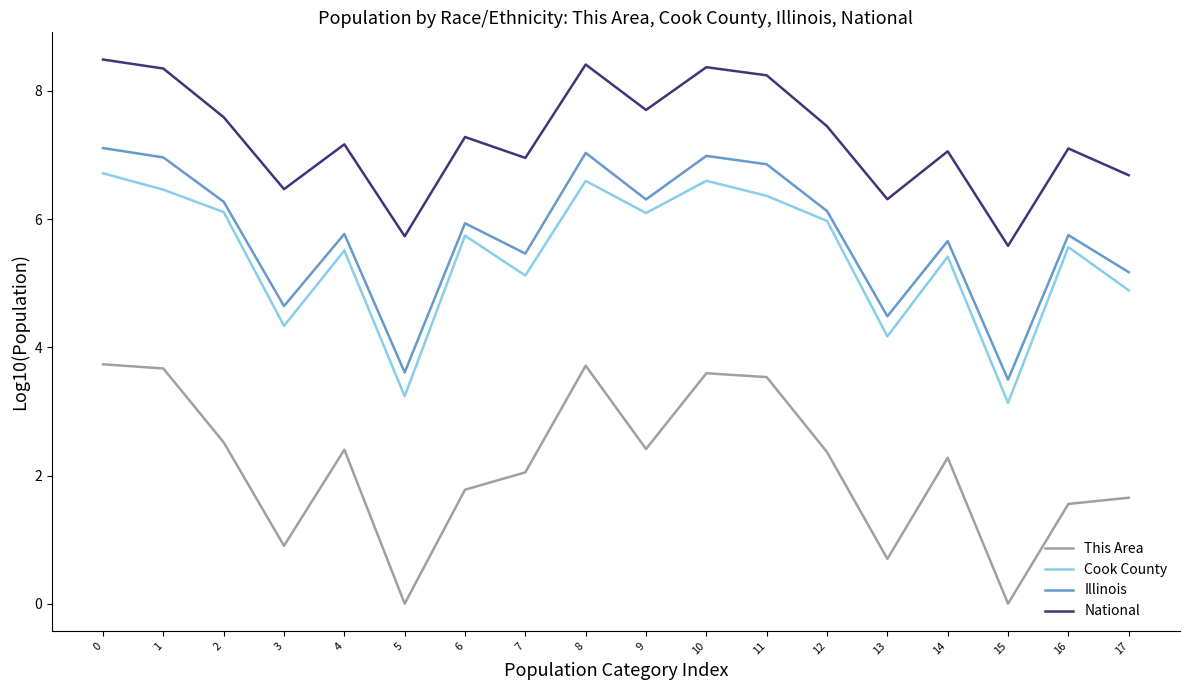

True or false: Illinois and Cook County cross at least once.

False